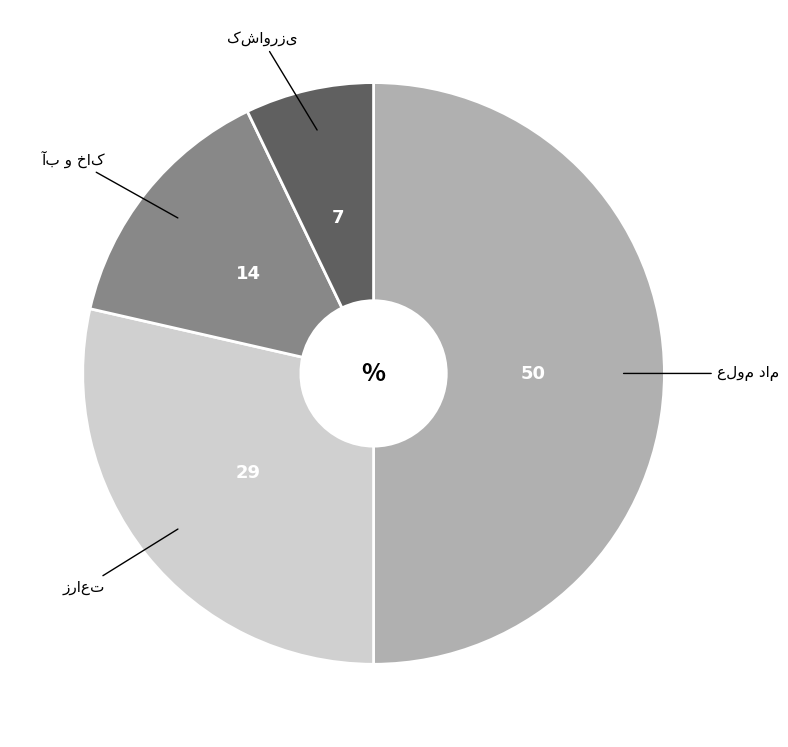

How many segments does this pie chart have?

4